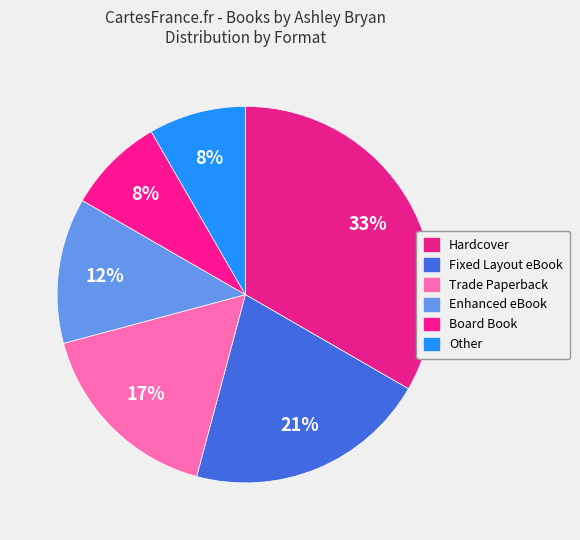

Do Trade Paperback and Enhanced eBook together represent more than half of the pie?

No